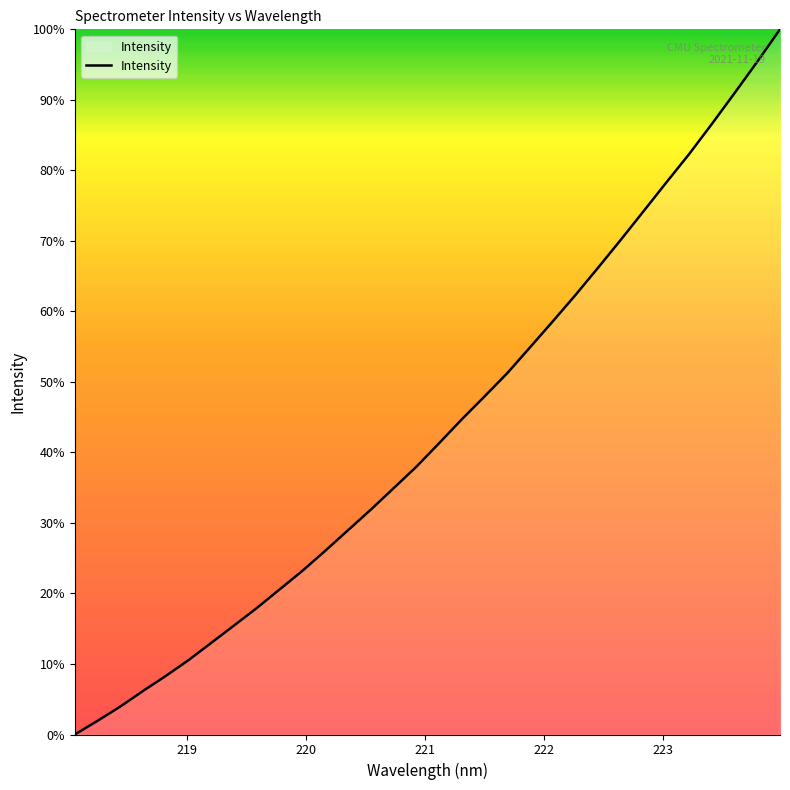

What is the greatest value displayed?

100.0